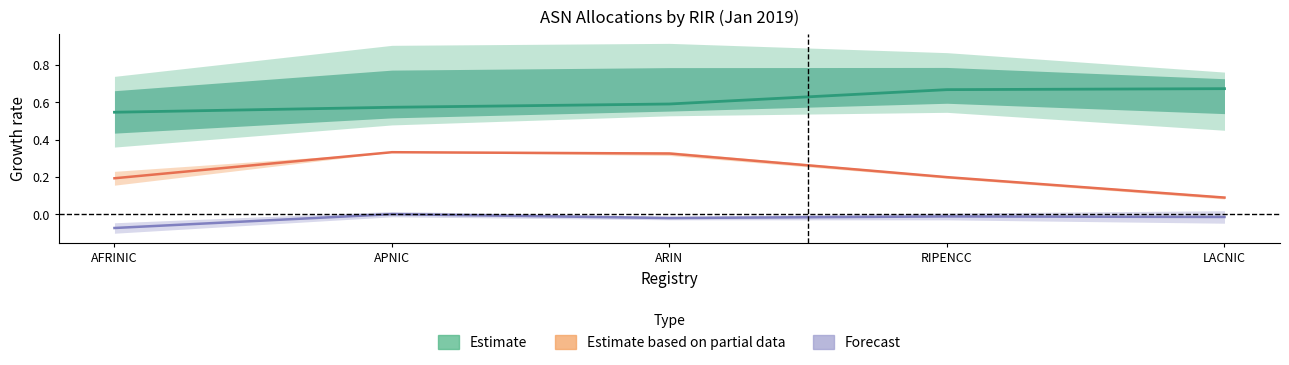

At which label is Estimate closest to 0?

AFRINIC